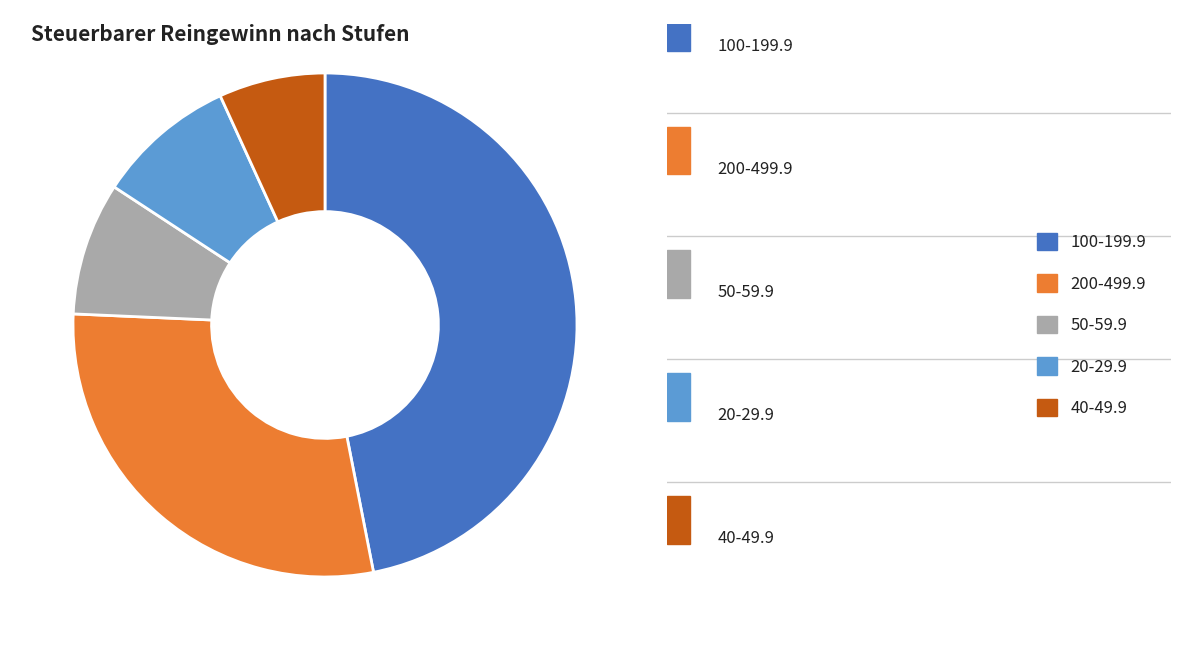

Does 20-29.9 represent more than half of the total?

No